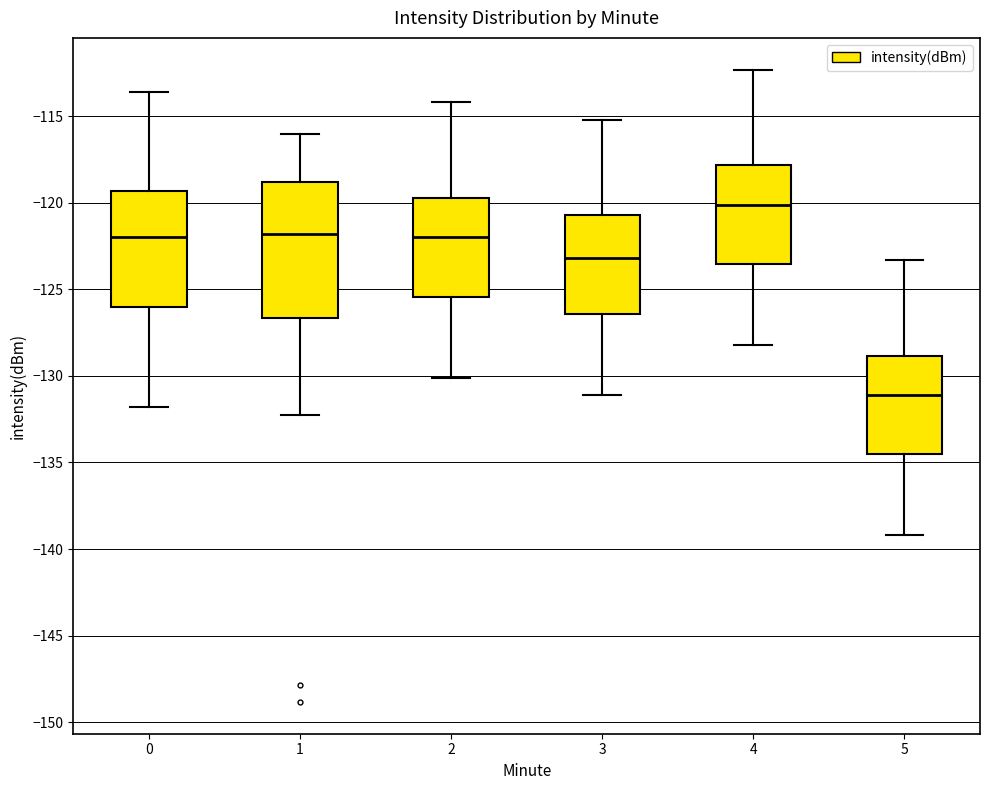

Which box has the highest median line?

4